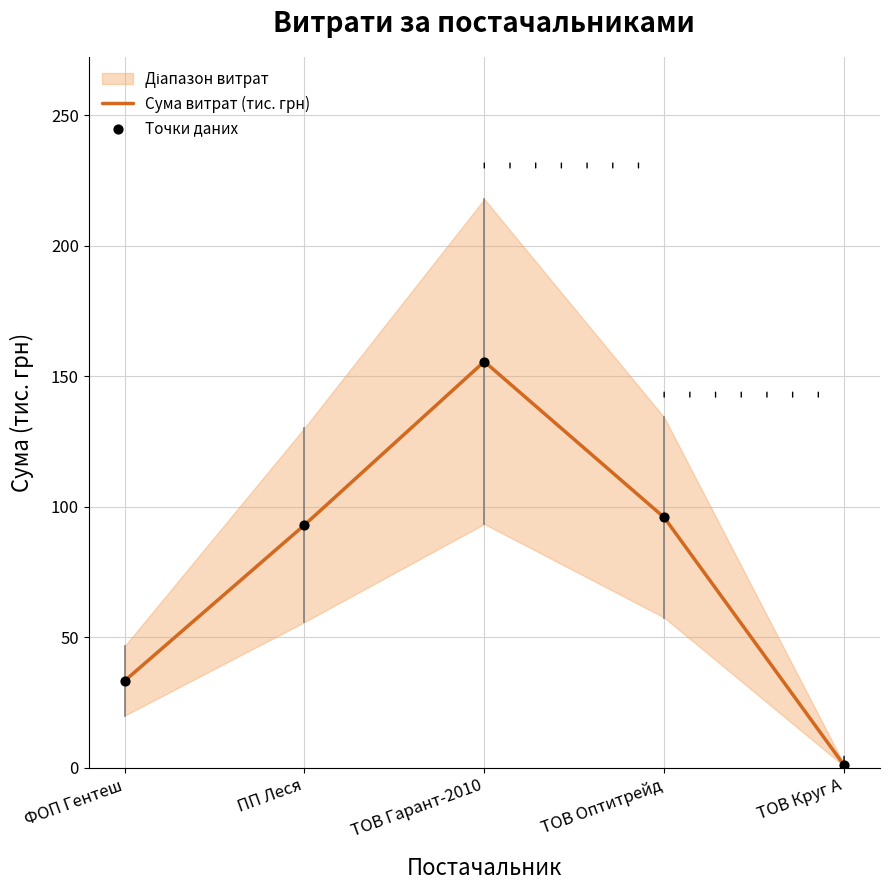

At how many categories does at least one series exceed 134?

1